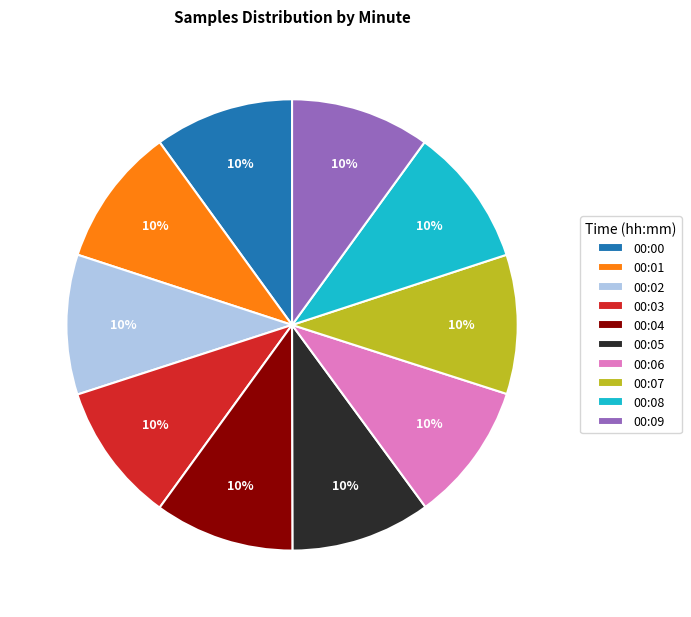

To the nearest percent, what is the average slice percentage?

10%